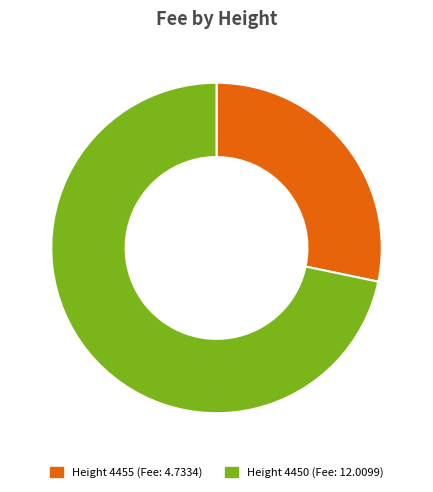

Is there any slice that represents more than half of the pie?

Yes